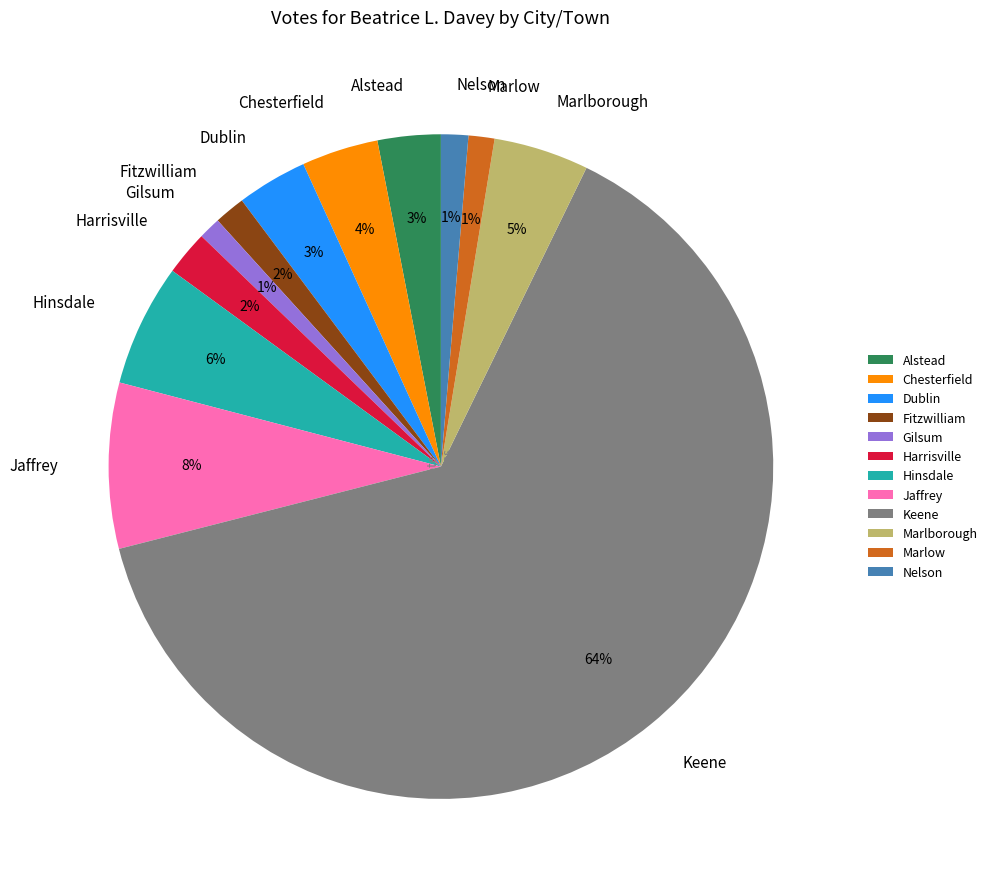

Which slice is the largest?

Keene